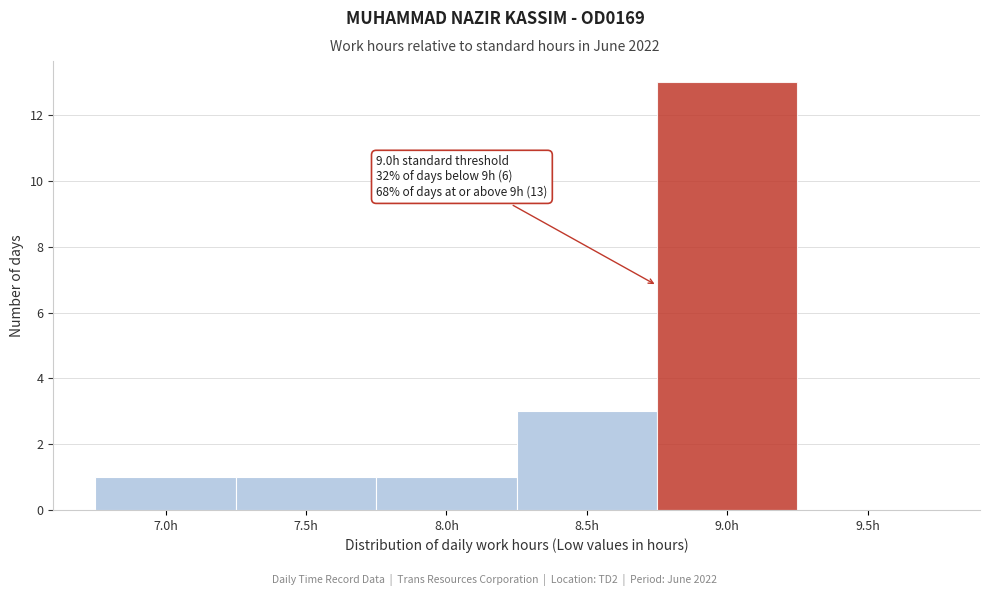

Reading left to right, what are all the values shown in this chart?

7.0h=1	7.5h=1	8.0h=1	8.5h=3	9.0h=13	9.5h=0